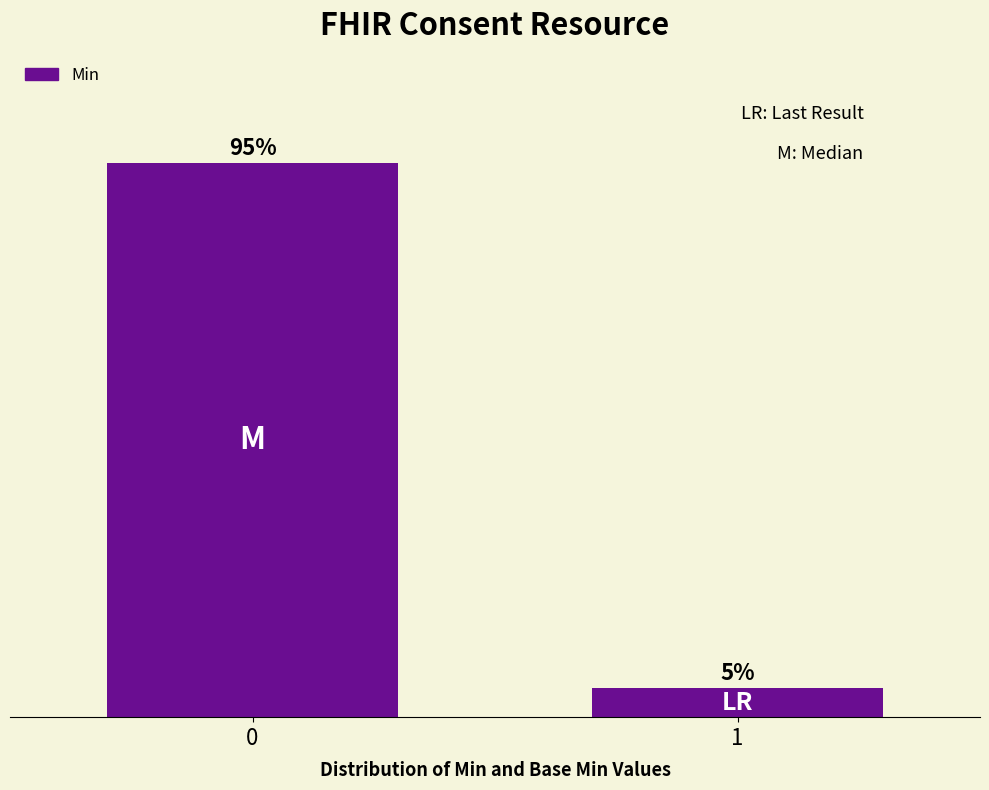

Rank the categories by value from highest to lowest.

0, 1